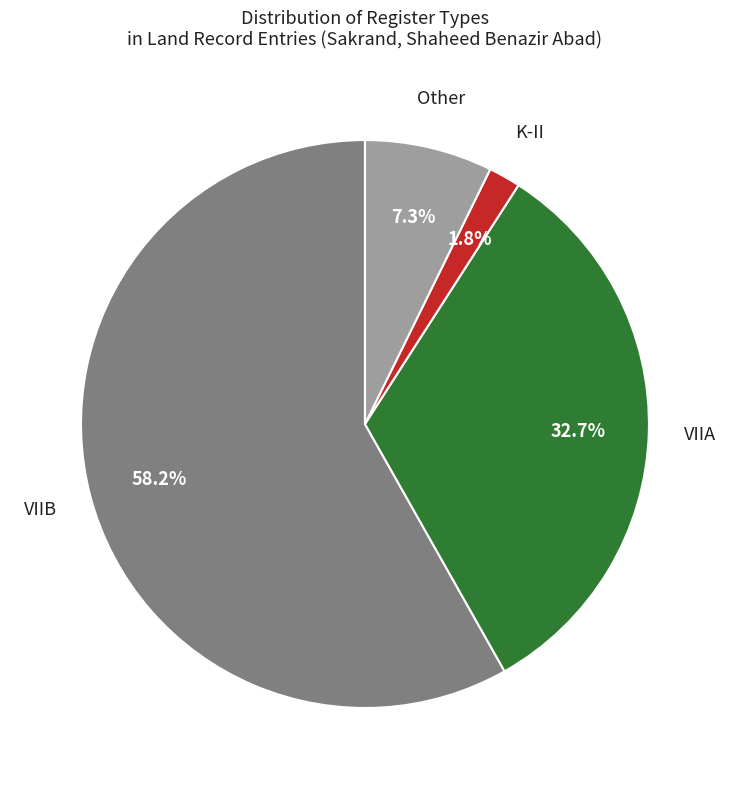

Is there any slice that represents more than half of the pie?

Yes